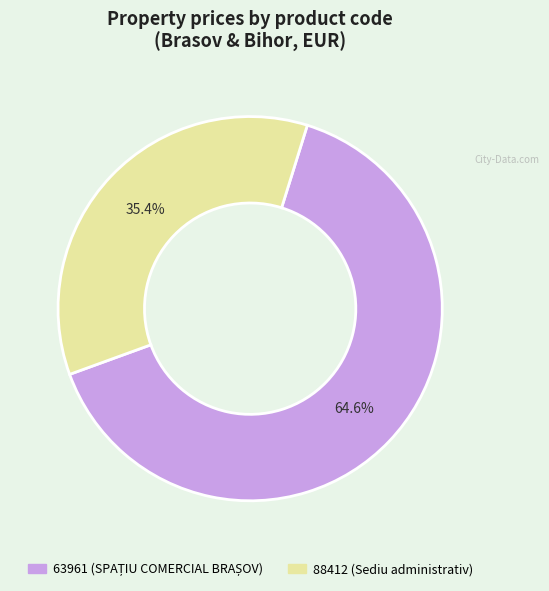

Approximately how many times larger is the value at 88412 compared to 63961?

0.5